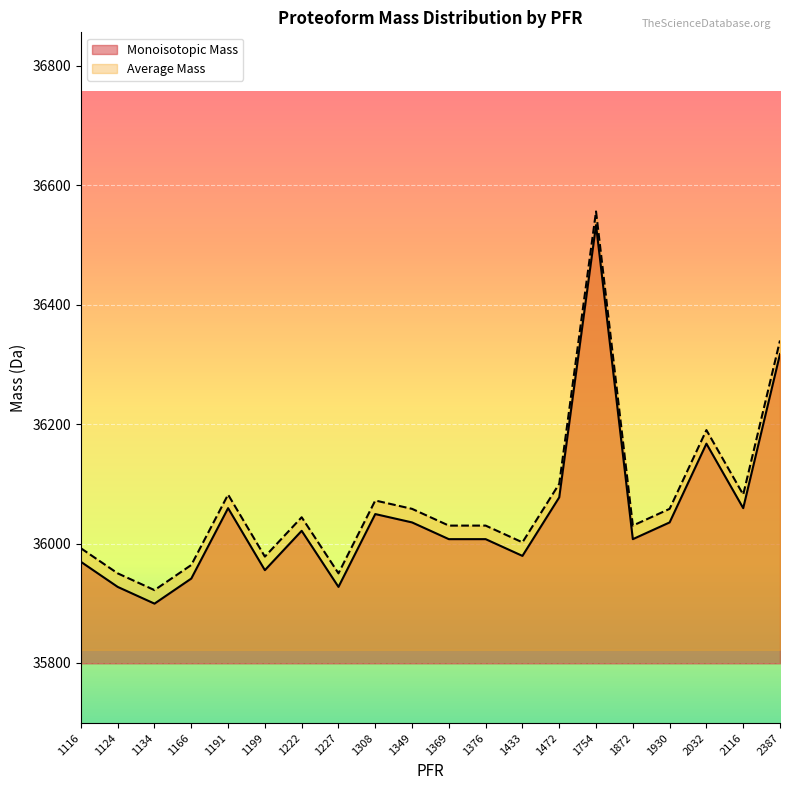

Between 1166 and 1433, which series saw the biggest shift?

Monoisotopic Mass